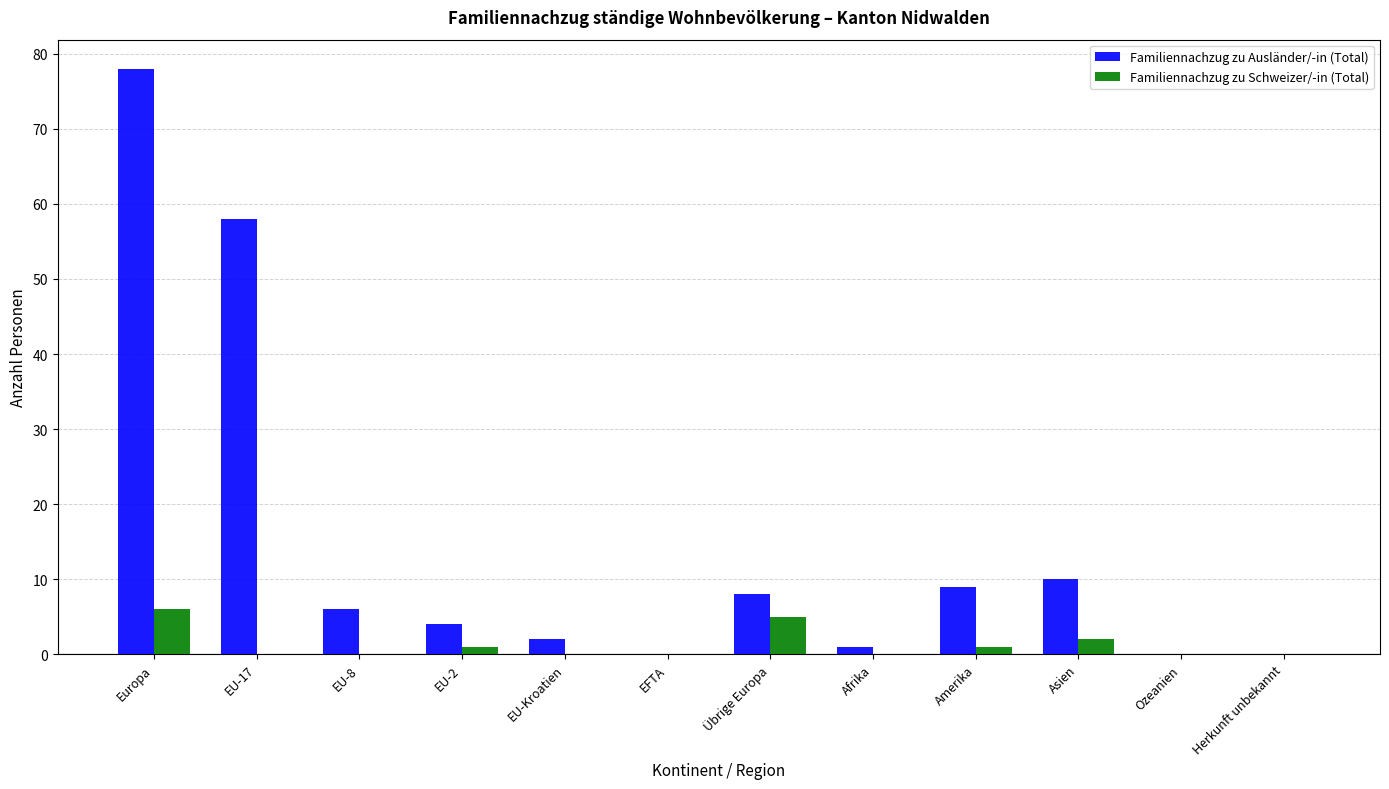

What is the highest value of the Familiennachzug zu Ausländer/-in (Total) series?

78